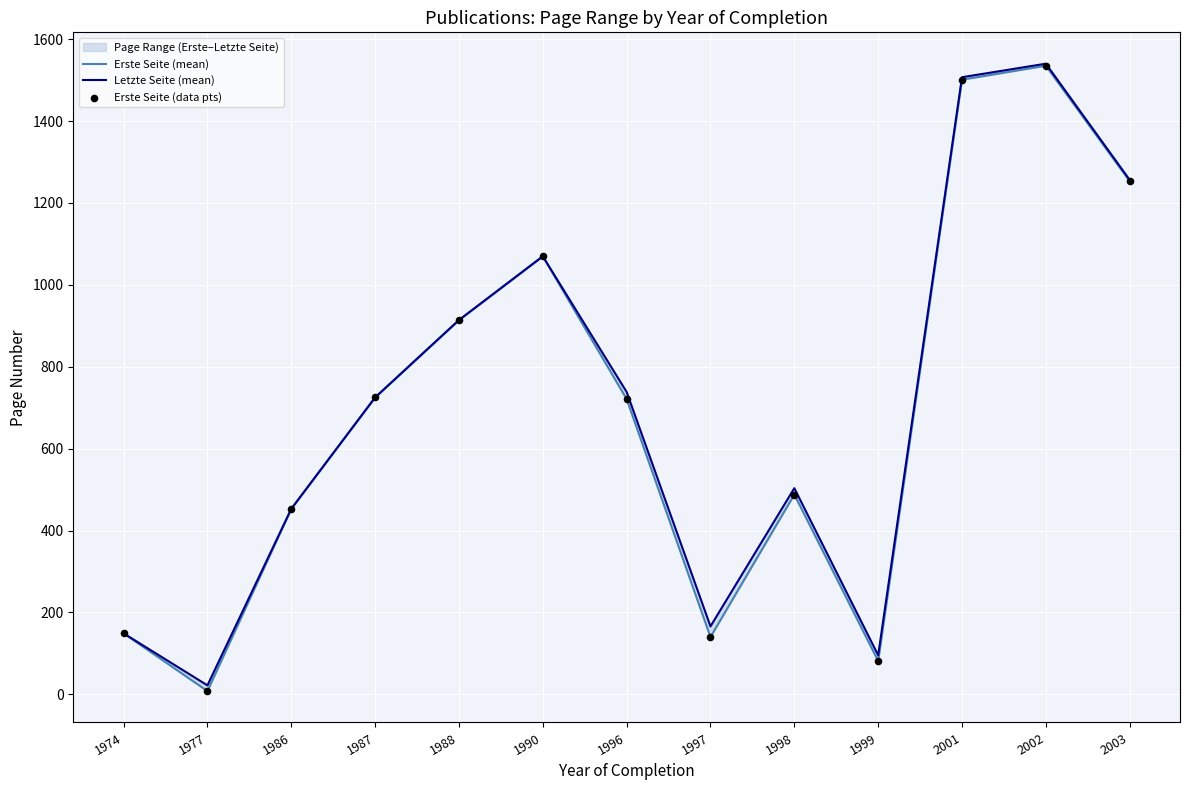

At how many categories does at least one series exceed 40?

12